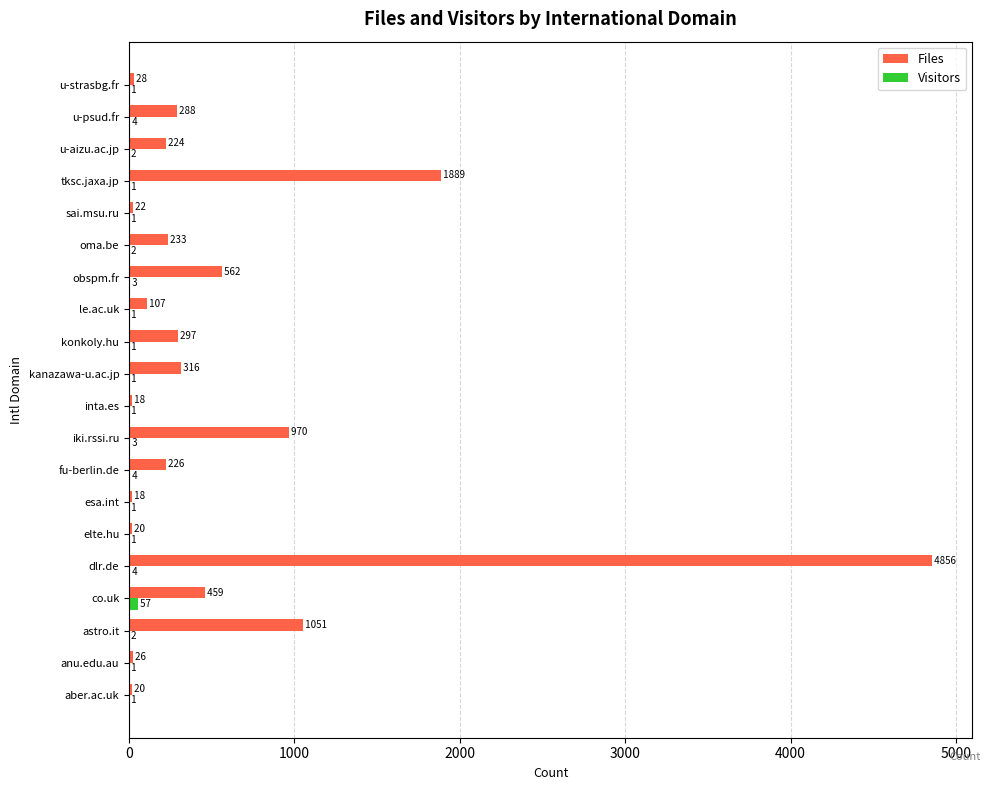

True or false: Visitors has a value of 1 at konkoly.hu.

True